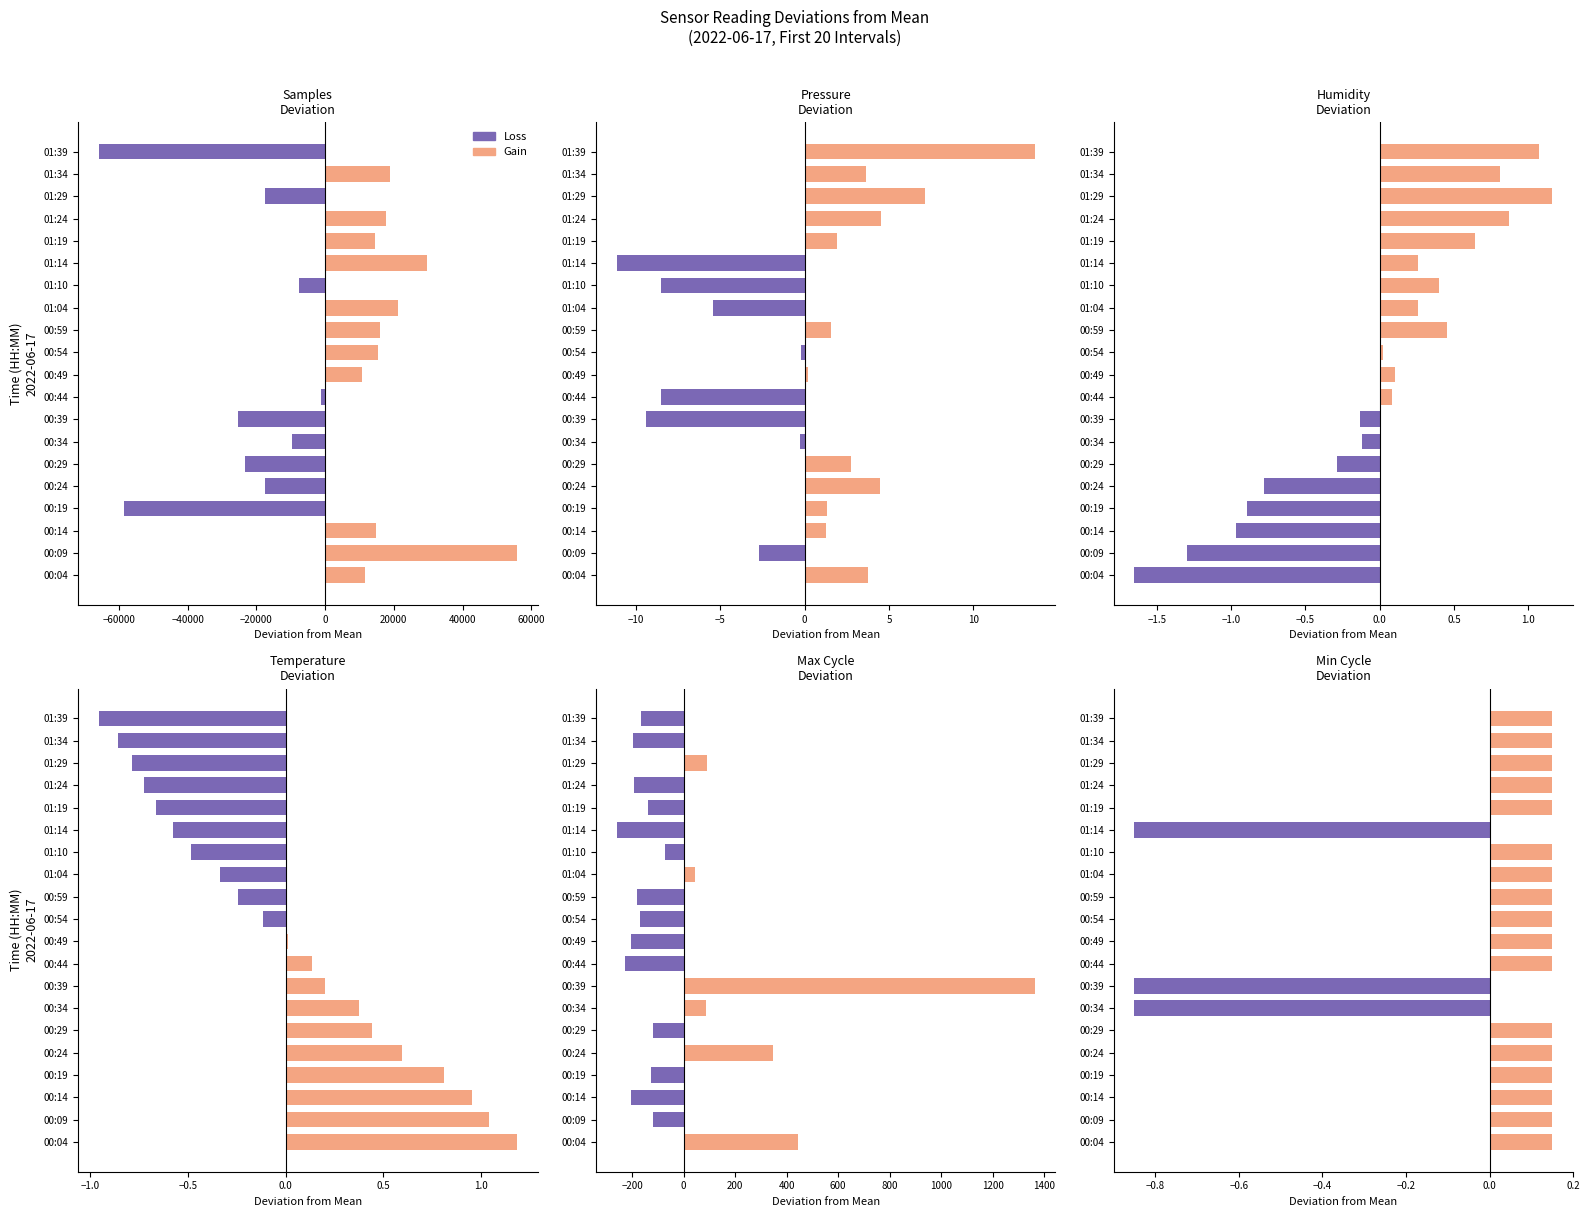

What is the difference between the maximum and minimum values in the Gain series?

0.2